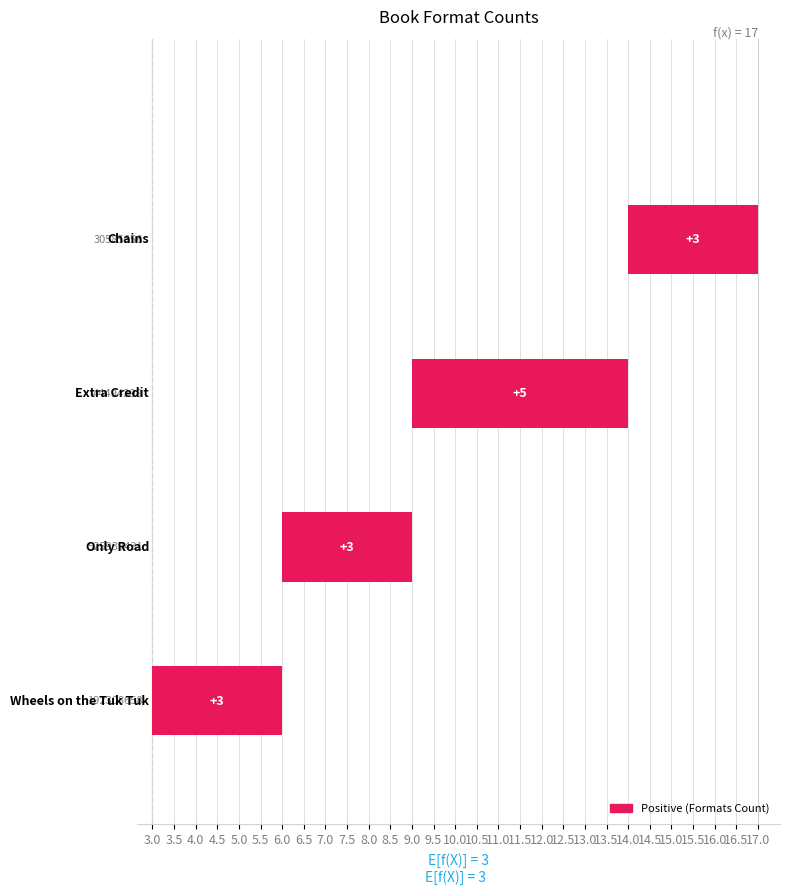

How many data points are above 3?

1